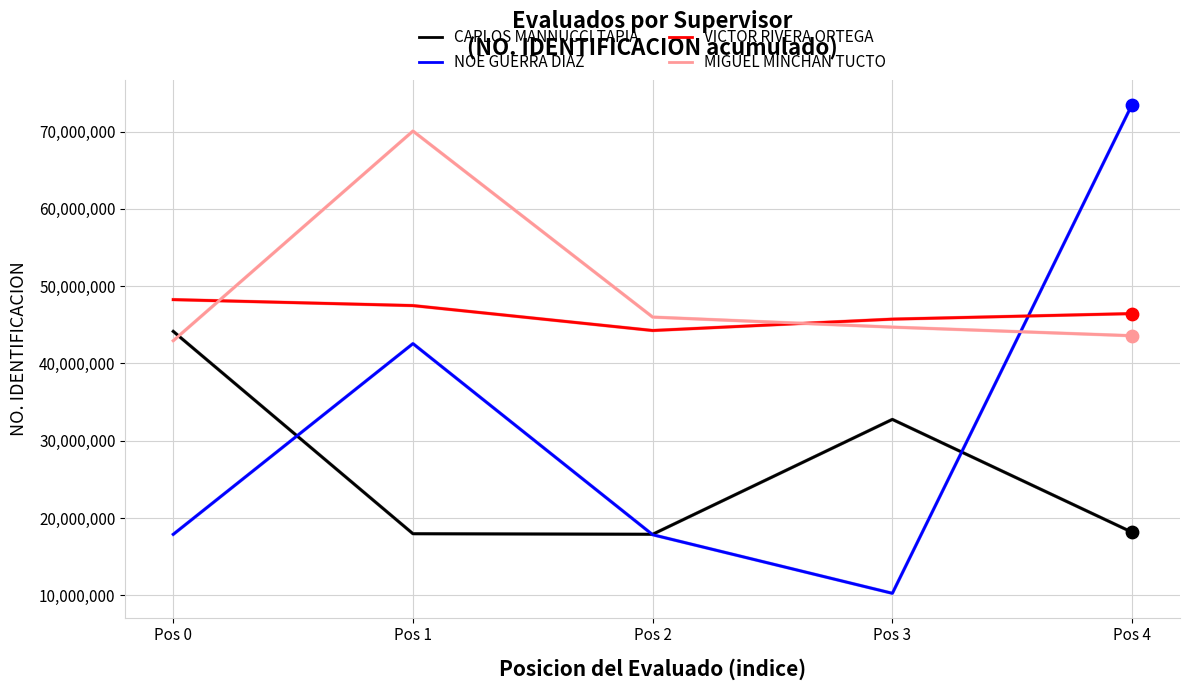

What is the spread (max minus min) of values at Pos 4?

55338836